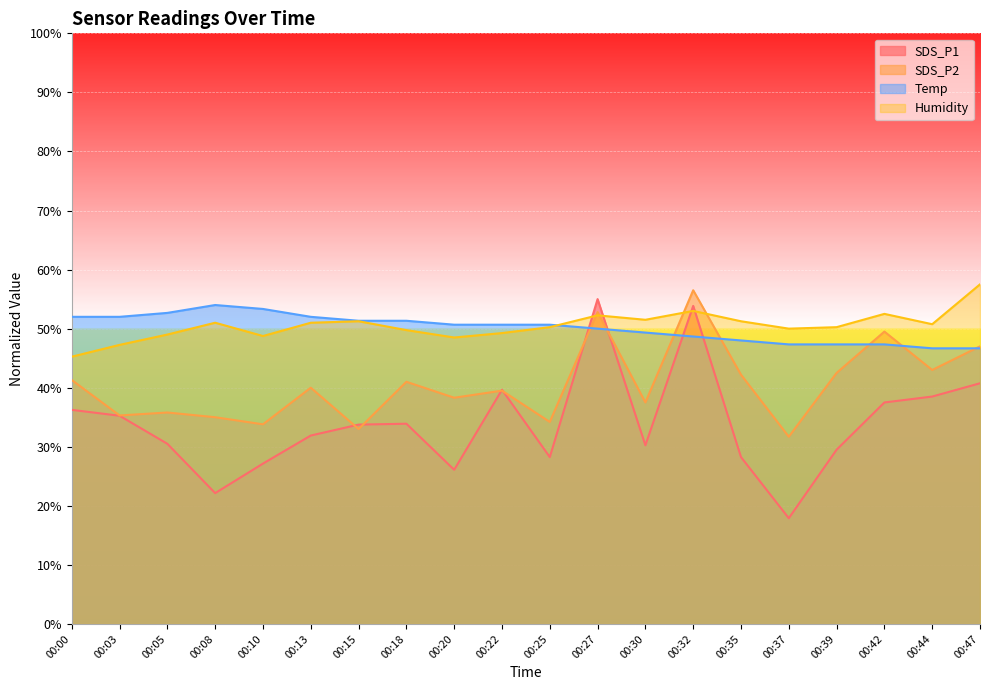

Reading left to right, what are all the values shown in this chart?

SDS_P1: 00:00=36.2	00:03=35.2	00:05=30.5	00:08=22.1	00:10=27.1	00:13=31.9	00:15=33.8	00:18=33.9	00:20=26.1	00:22=39.6	00:25=28.3	00:27=55.0	00:30=30.2	00:32=53.8	00:35=28.3	00:37=17.9	00:39=29.5	00:42=37.5	00:44=38.5	00:47=40.8
SDS_P2: 00:00=41.3	00:03=35.3	00:05=35.8	00:08=35.0	00:10=33.8	00:13=40.0	00:15=33.0	00:18=41.0	00:20=38.3	00:22=39.5	00:25=34.2	00:27=52.8	00:30=37.5	00:32=56.5	00:35=42.2	00:37=31.7	00:39=42.5	00:42=49.5	00:44=43.0	00:47=47.0
Temp: 00:00=52.0	00:03=52.0	00:05=52.7	00:08=54.0	00:10=53.3	00:13=52.0	00:15=51.3	00:18=51.3	00:20=50.7	00:22=50.7	00:25=50.7	00:27=50.0	00:30=49.3	00:32=48.7	00:35=48.0	00:37=47.3	00:39=47.3	00:42=47.3	00:44=46.7	00:47=46.7
Humidity: 00:00=45.2	00:03=47.3	00:05=49.0	00:08=51.0	00:10=48.8	00:13=51.0	00:15=51.2	00:18=49.8	00:20=48.5	00:22=49.3	00:25=50.2	00:27=52.3	00:30=51.5	00:32=53.0	00:35=51.2	00:37=50.0	00:39=50.2	00:42=52.5	00:44=50.7	00:47=57.5